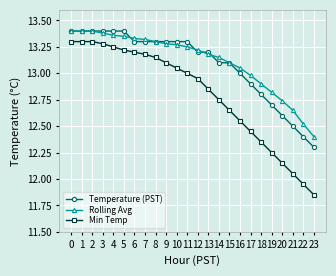

What is the value of the Rolling Avg point at the 23rd from the left?

12.5